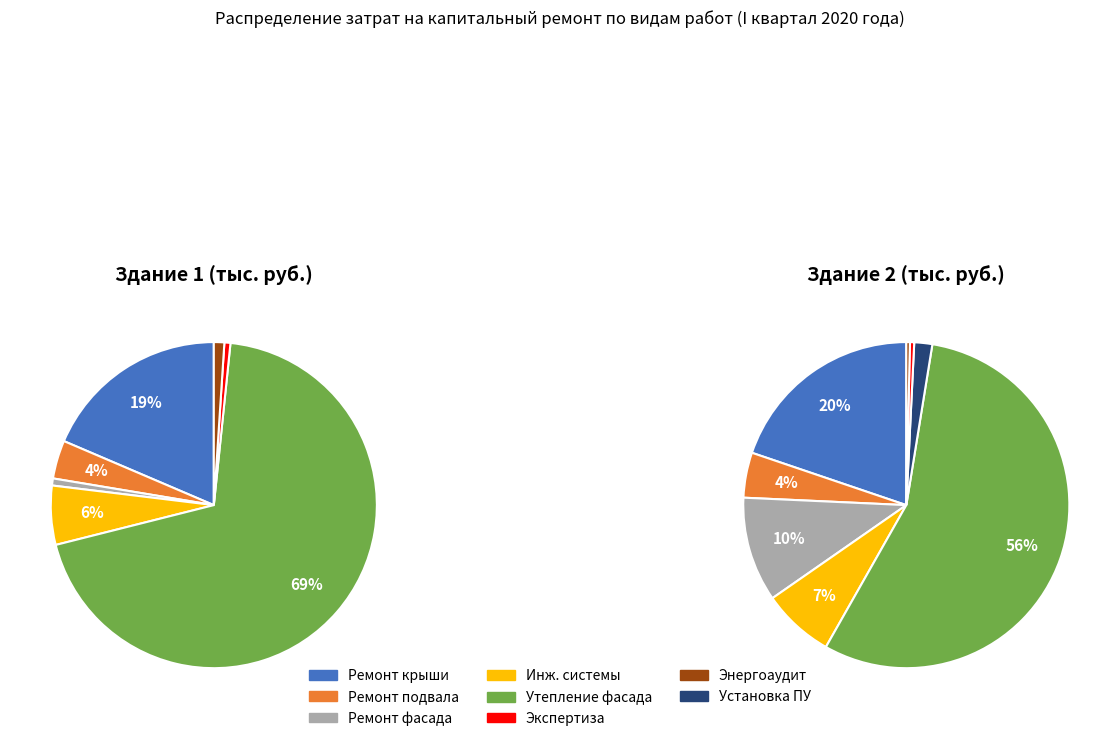

How many slices are in this pie chart?

7